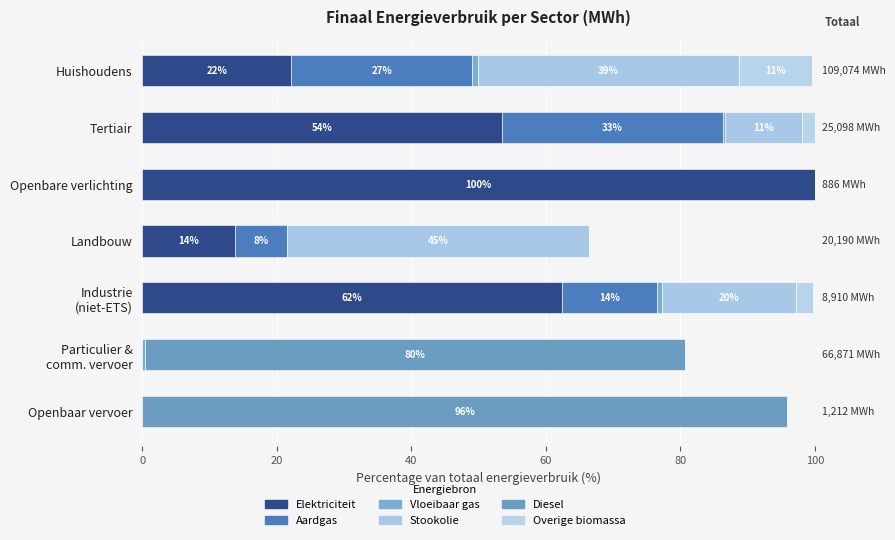

Rank the series by their maximum value, from highest to lowest.

Elektriciteit, Diesel, Stookolie, Aardgas, Overige biomassa, Vloeibaar gas